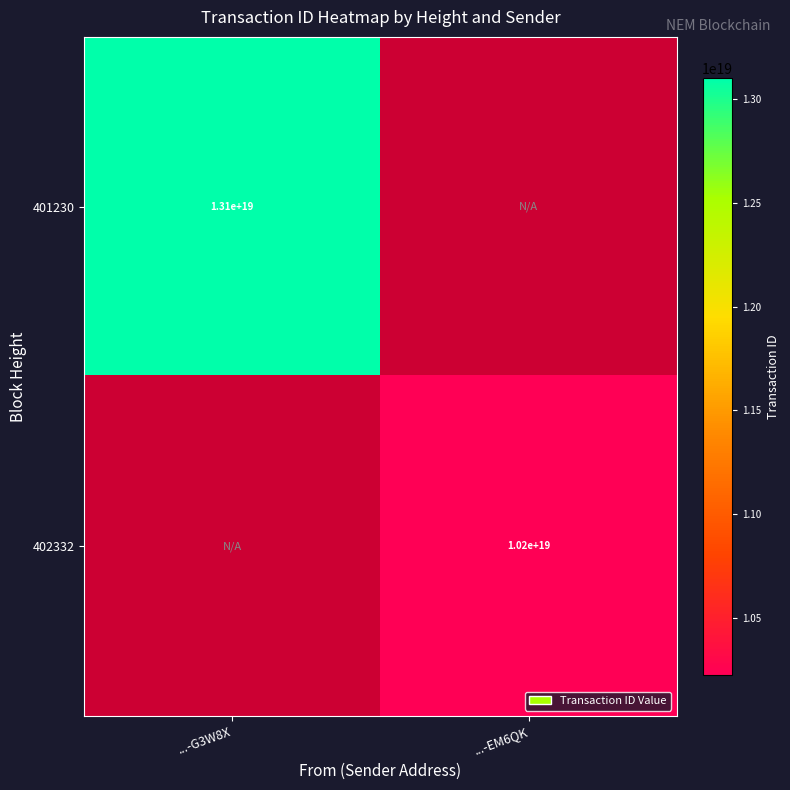

At which category is the sum across all series the highest?

...-G3W8X